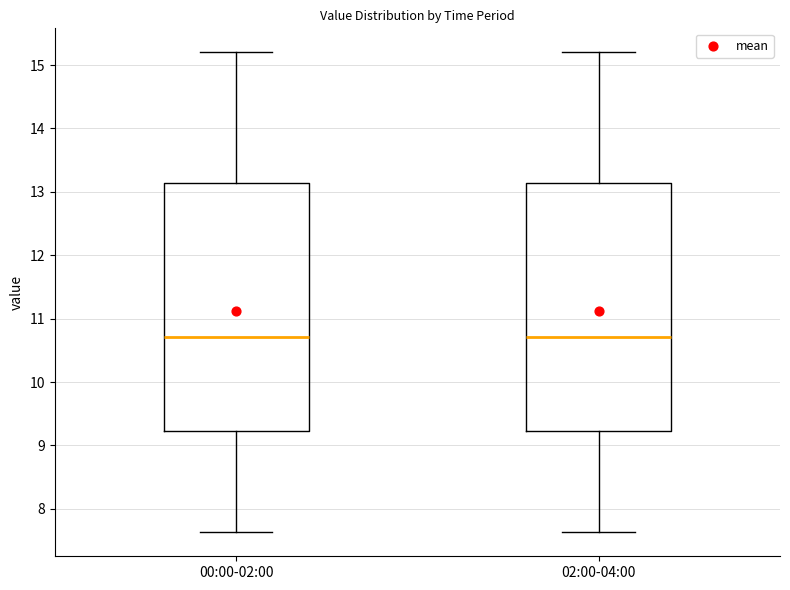

Reading left to right, transcribe this box plot: for each box, give where its median line is, the range the box spans, and where its two whiskers end, as read against the y-axis. The values are not printed on the chart, so give them approximately, as read against the axis.

00:00-02:00: median 10.7, box 9.2 to 13.1, whiskers 7.6 to 15.2
02:00-04:00: median 10.7, box 9.2 to 13.1, whiskers 7.6 to 15.2